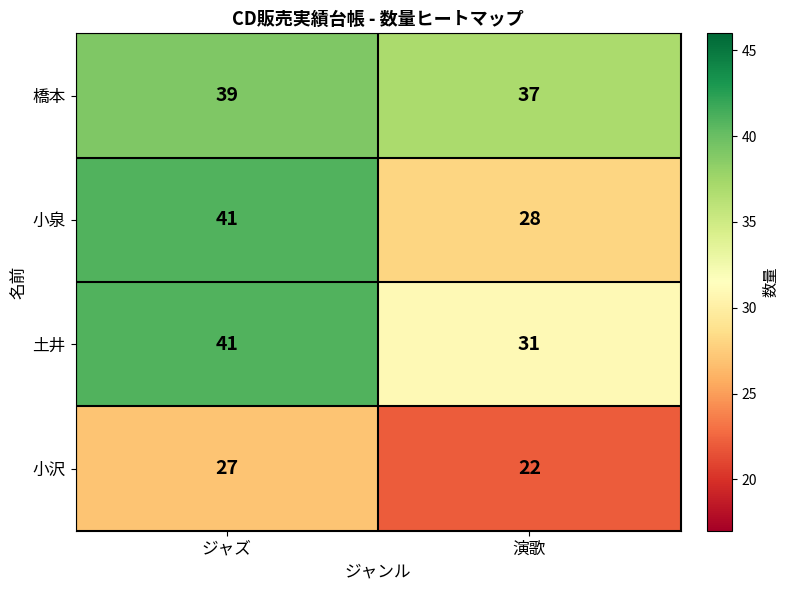

At how many categories does at least one series exceed 38?

1